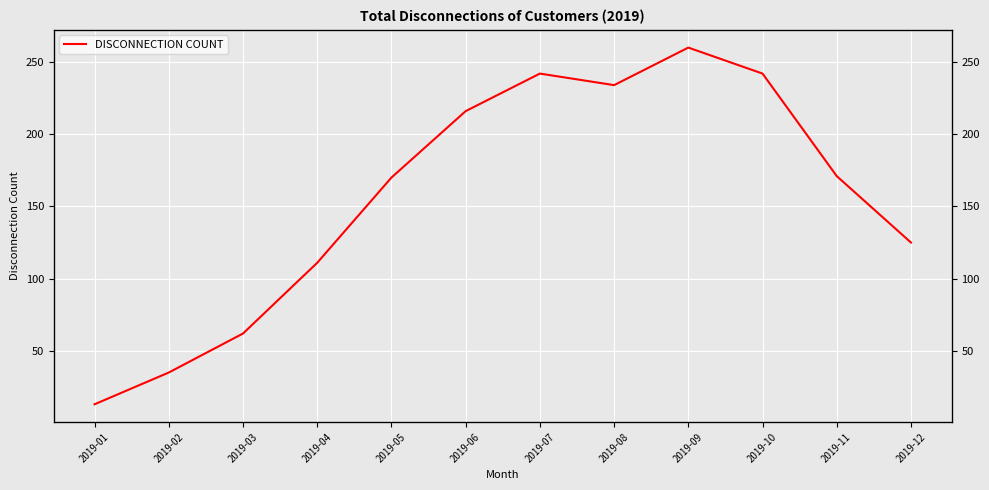

How many points are lower than both their immediate neighbors (excluding endpoints)?

1